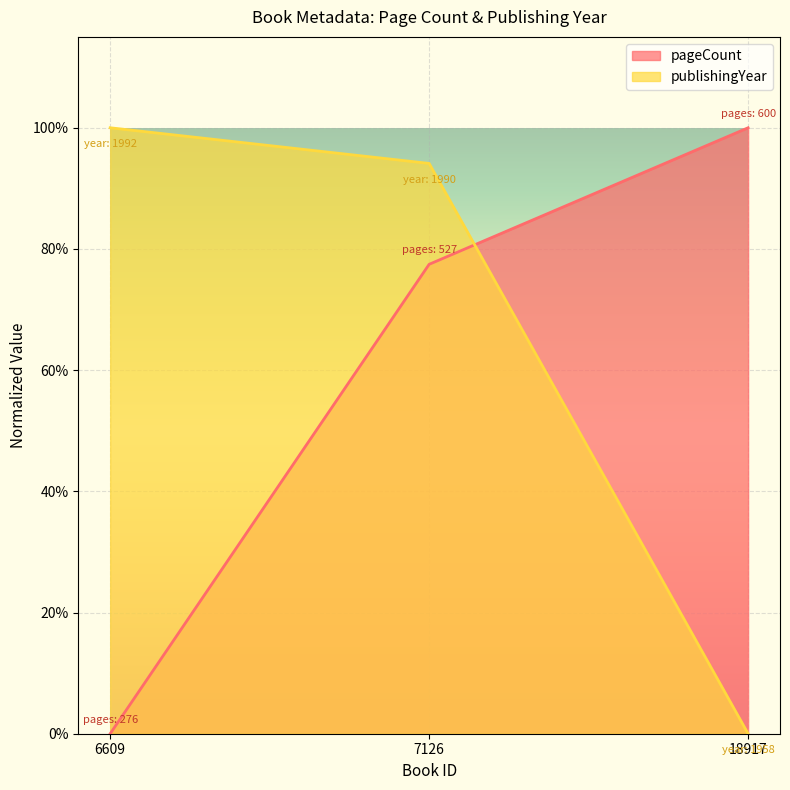

Which series changed the most between 6609 and 7126?

pageCount